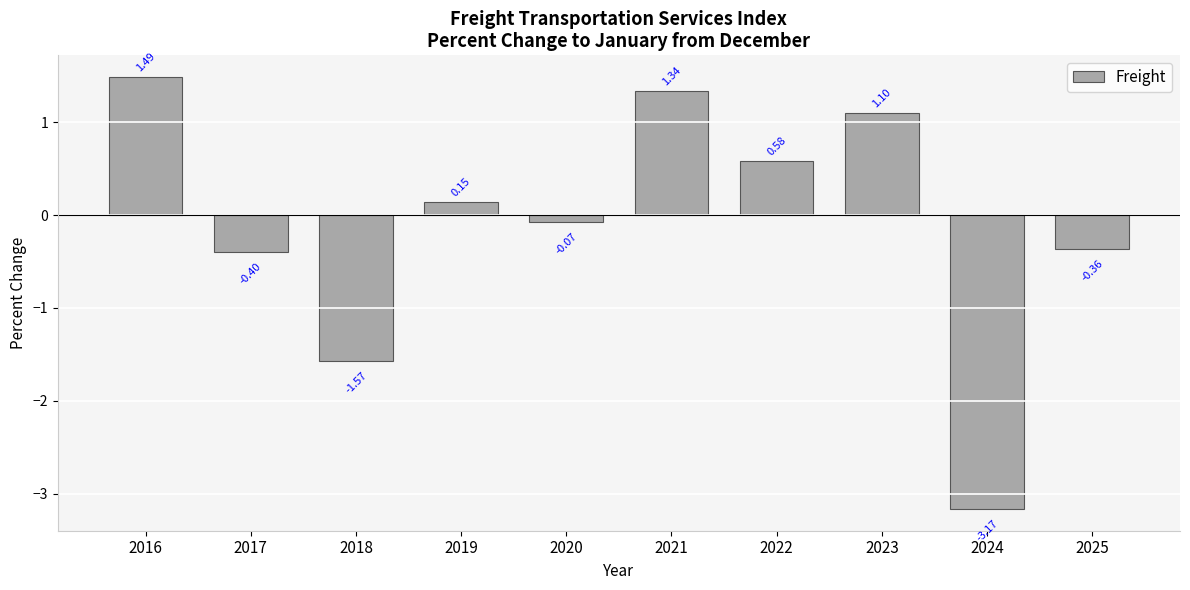

What is the sum of all values?

-0.9